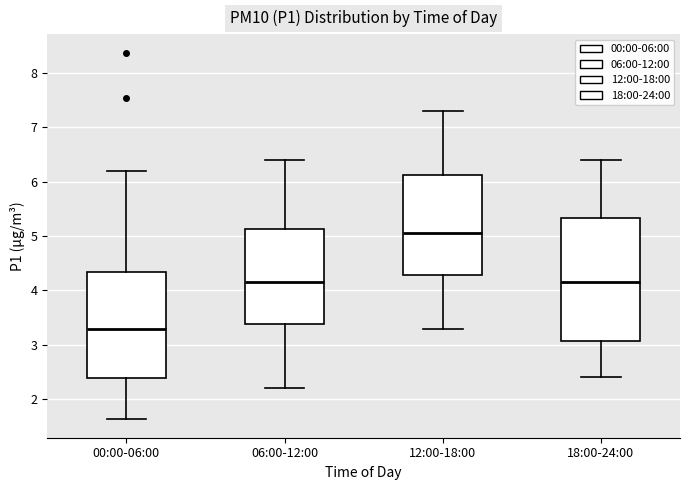

Where does the median line of the box for 18:00-24:00 sit on the y-axis? The values are not printed on the chart, so give them approximately, as read against the axis.

4.2